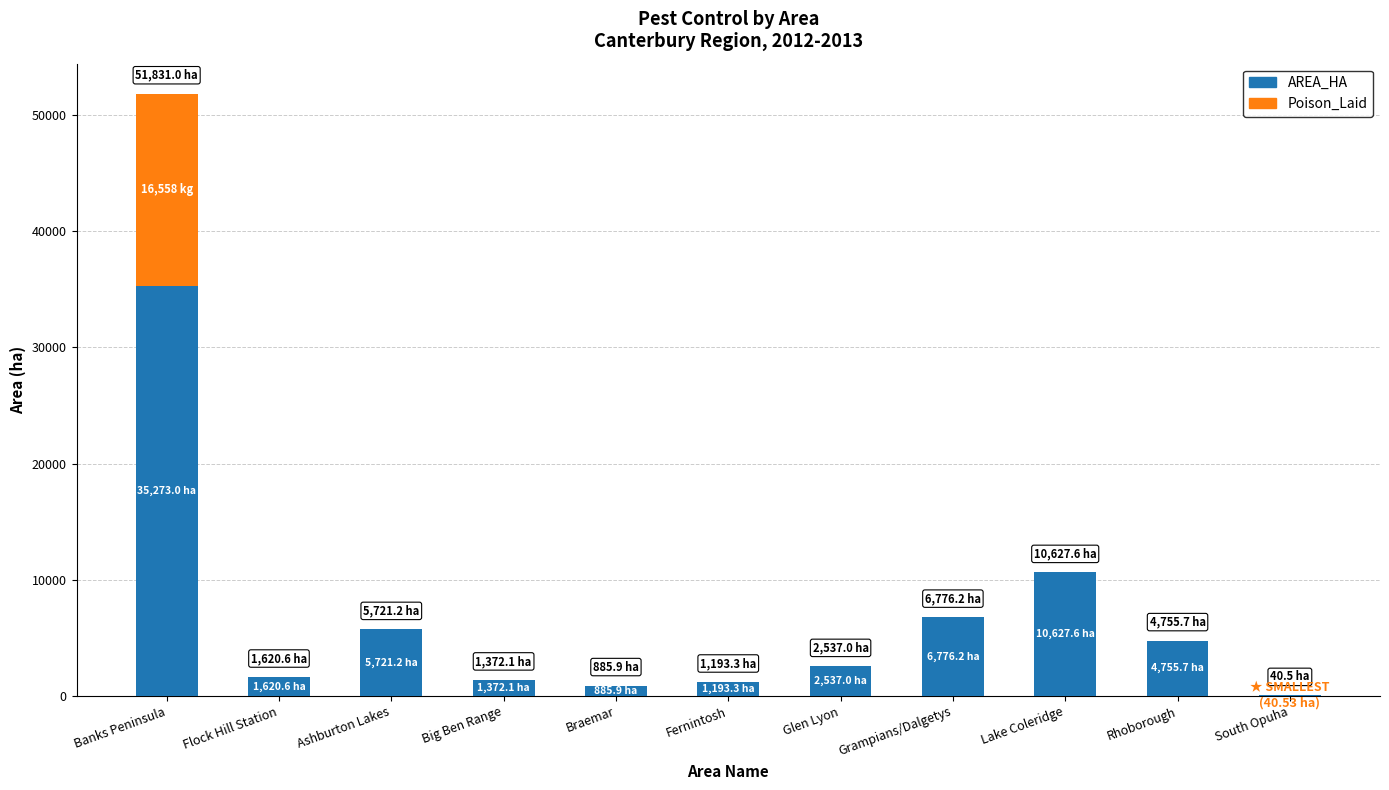

The value of AREA_HA at Lake Coleridge is 13817.9. True or false?

False